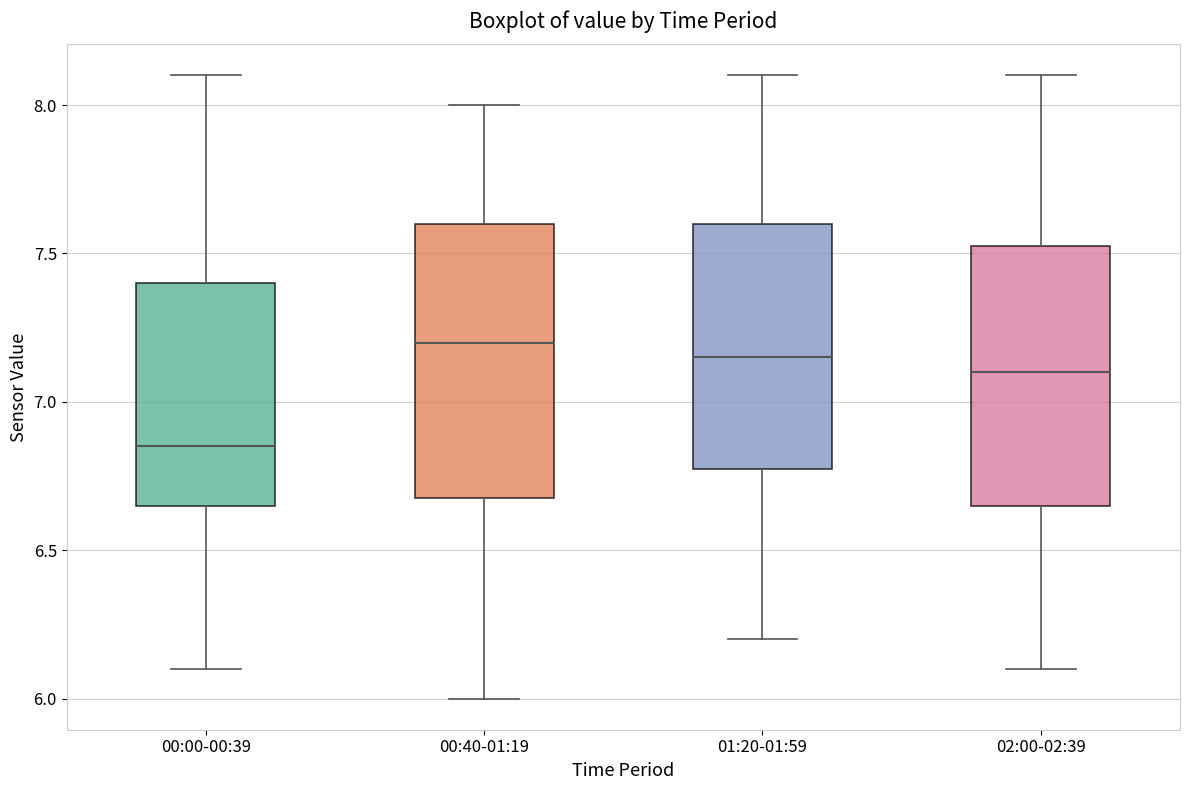

Where is the upper edge of the box for 02:00-02:39 on the y-axis? The values are not printed on the chart, so give them approximately, as read against the axis.

7.55